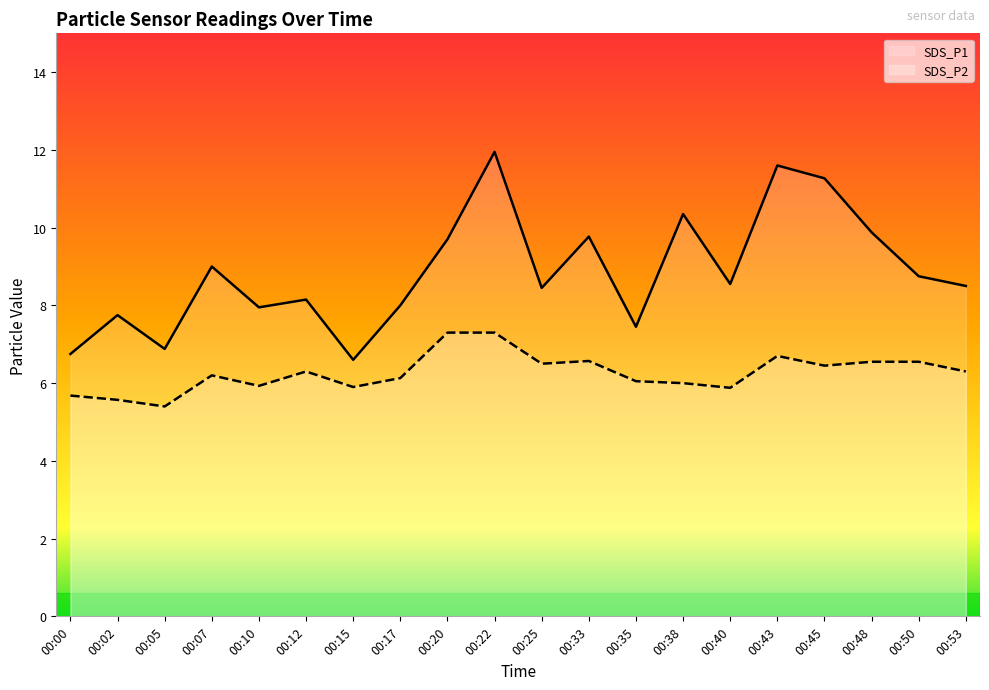

Does the chart have visible grid lines?

No